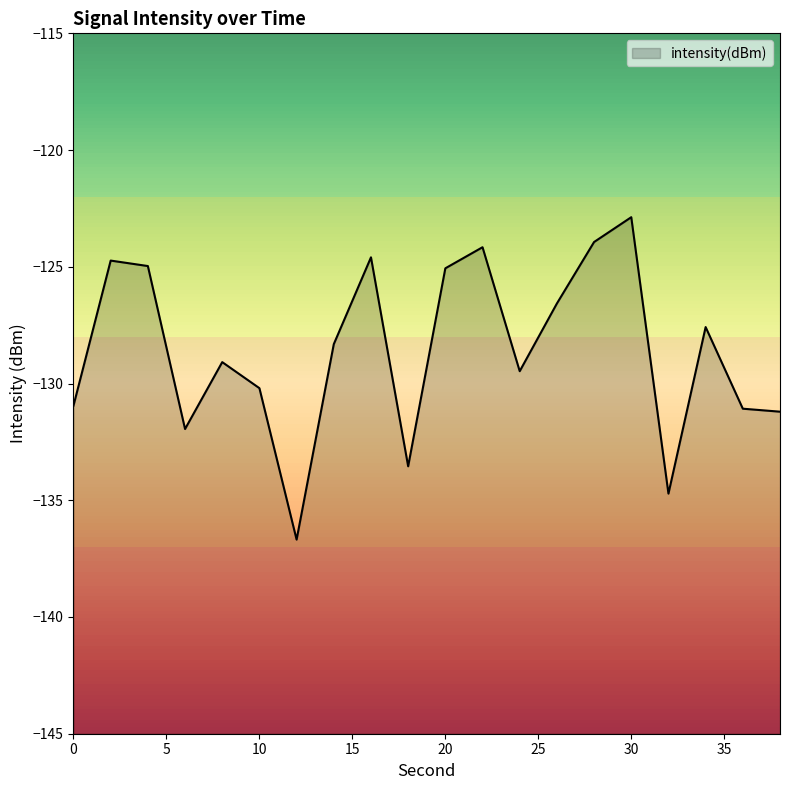

Is it true that the value at 28 is -188.7?

False